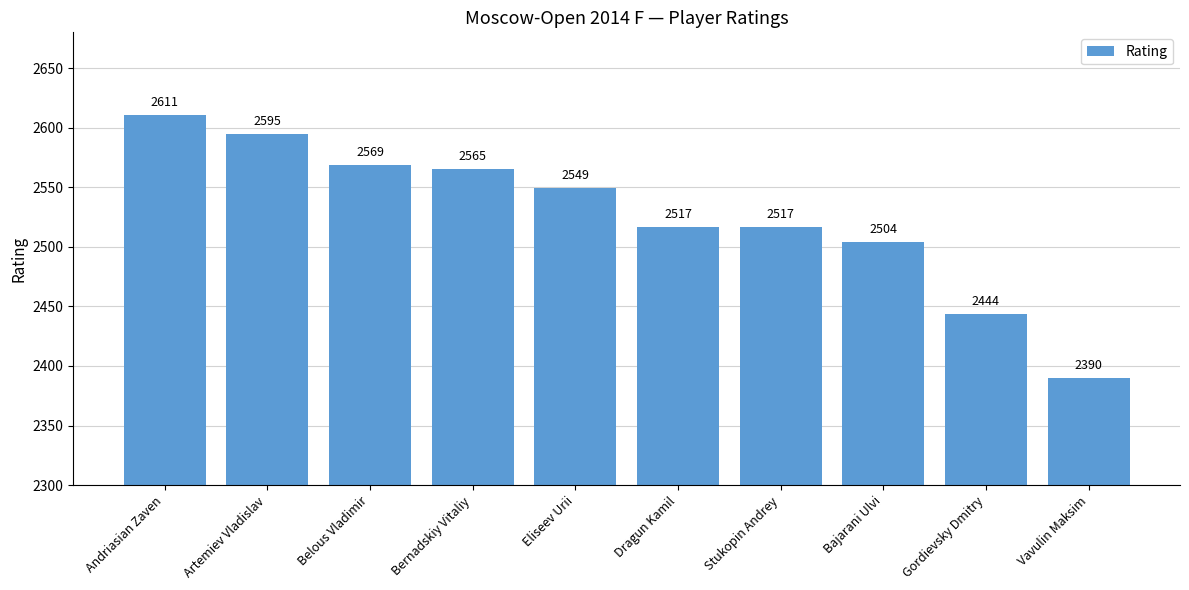

What is the sum of all values?

25261